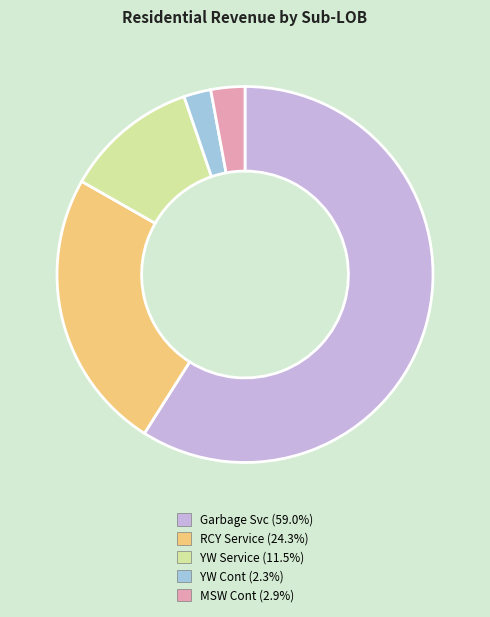

Is there a majority slice in this chart?

Yes